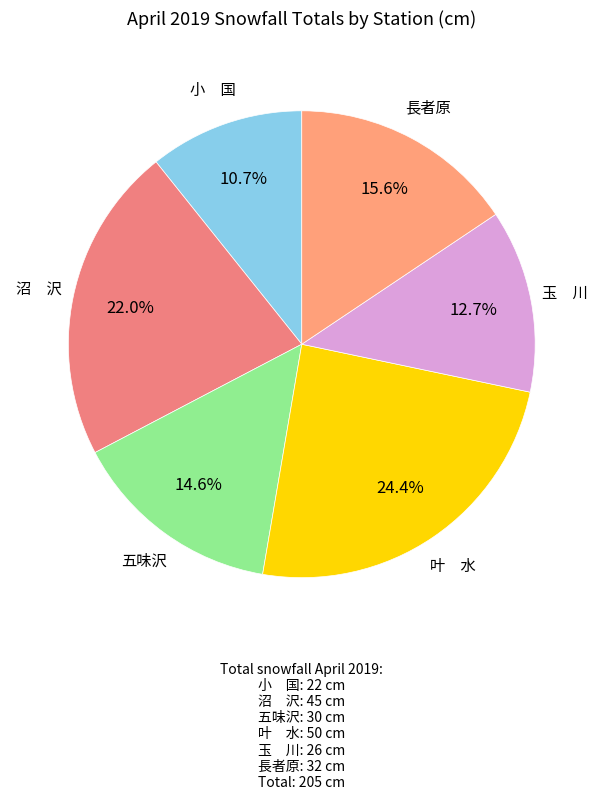

Which category has the smallest portion of the pie?

小　国